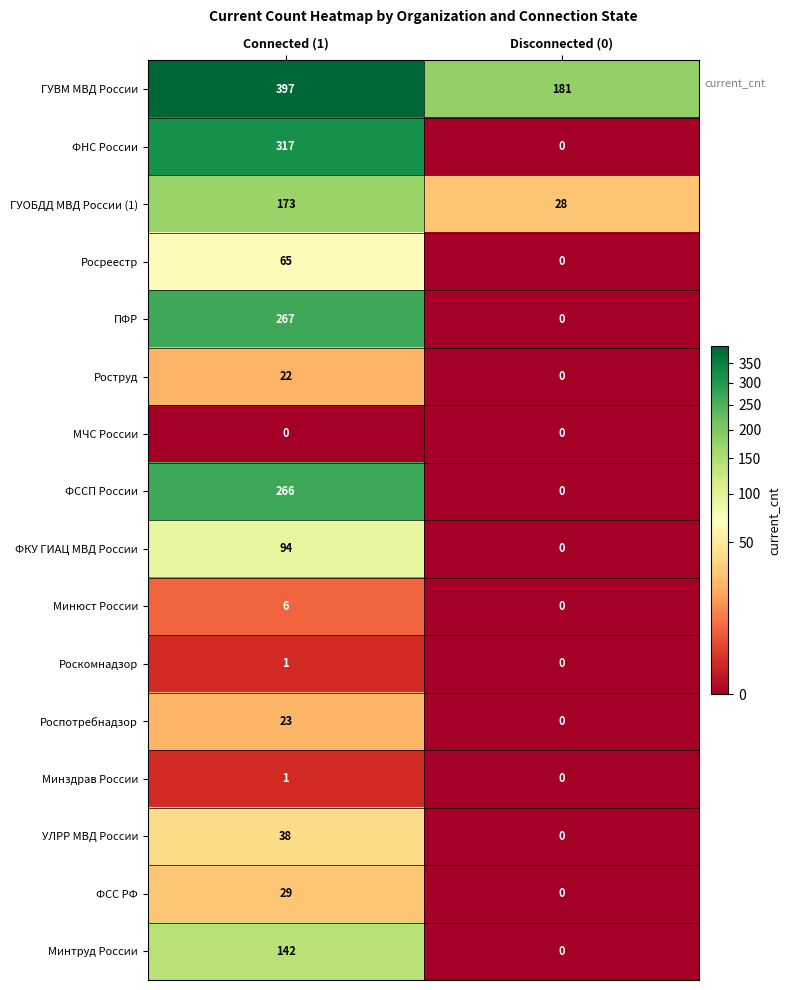

True or false: ФКУ ГИАЦ МВД России has a value of 59 at Disconnected (0).

False